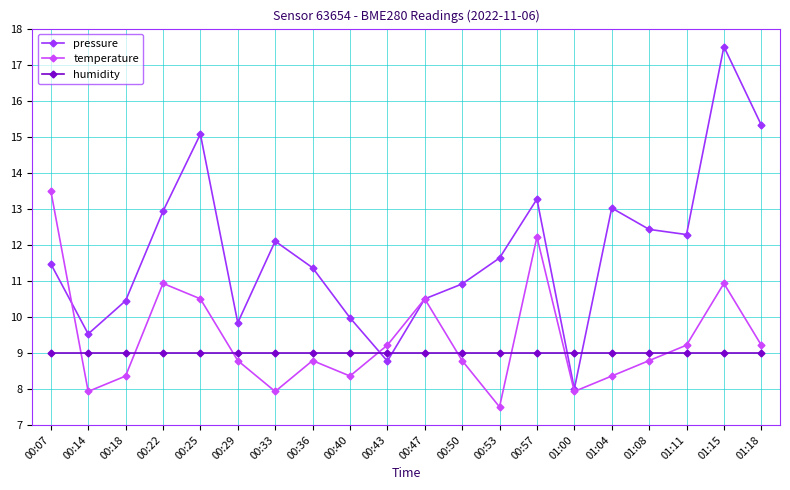

What is the difference between the highest and lowest values at 00:50?

2.1